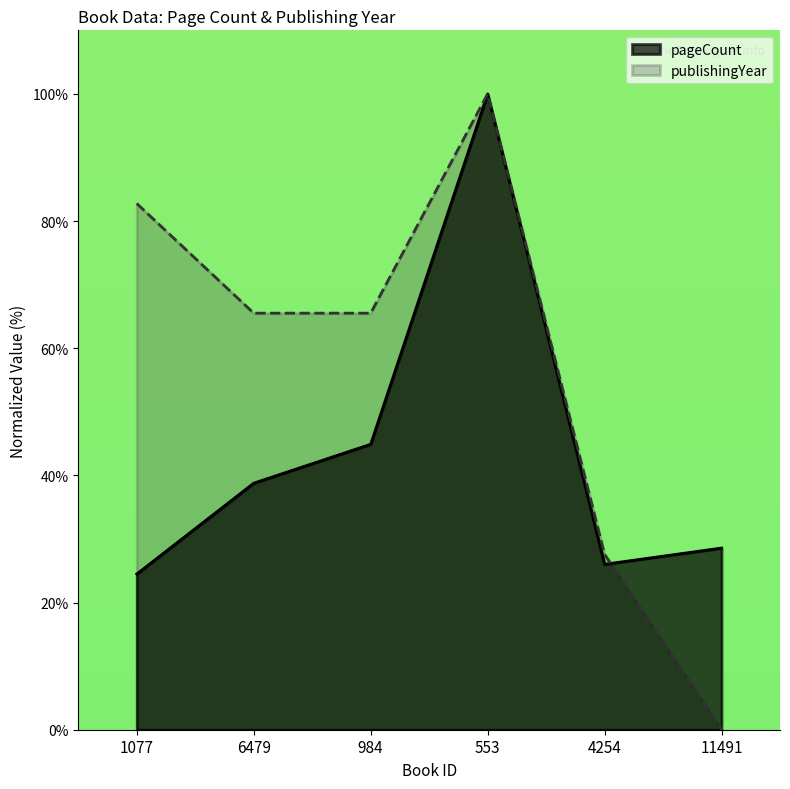

What is the highest value of the pageCount series?

100.0